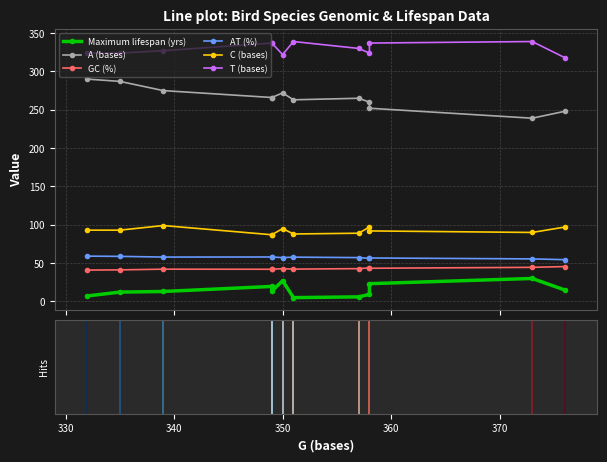

In C (bases), how many points are lower than both neighbors (excluding endpoints)?

2